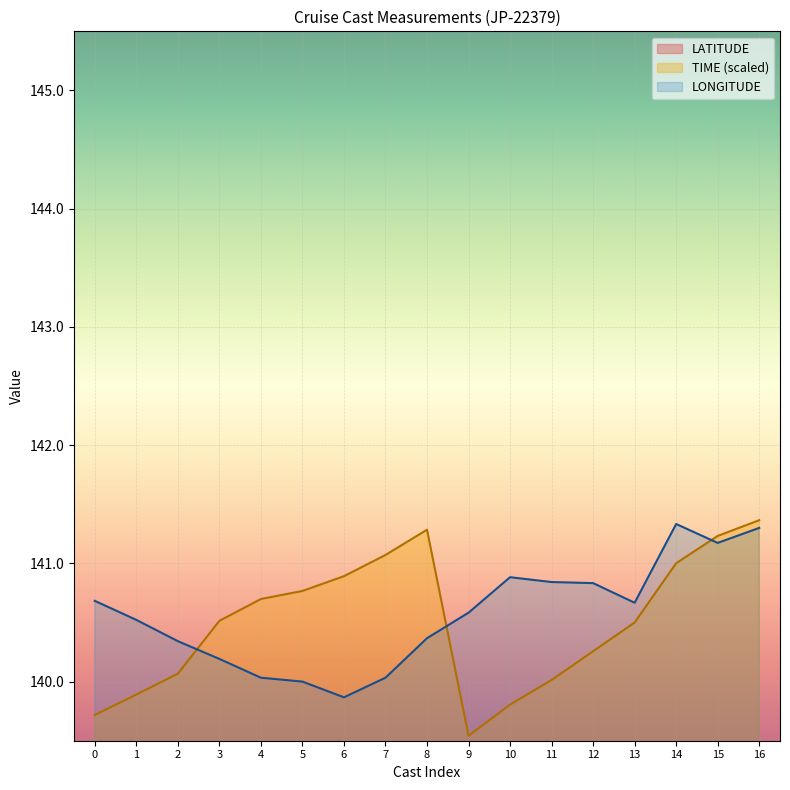

The value of TIME (scaled) at 14 is 141.0. True or false?

True